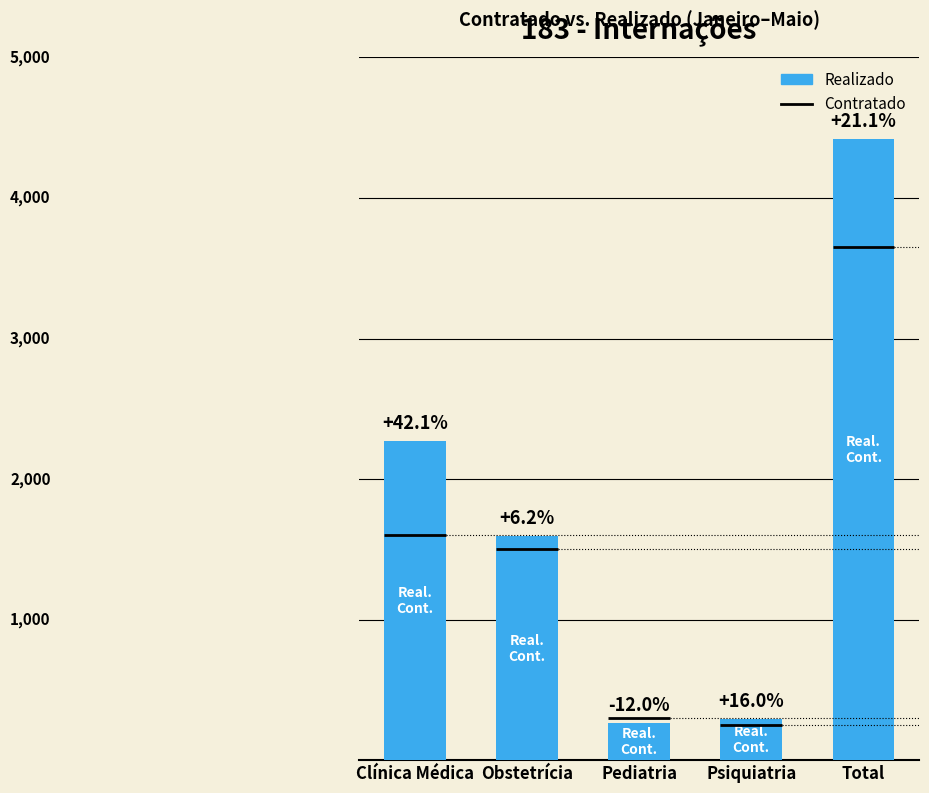

What is the sum of all values?

8840